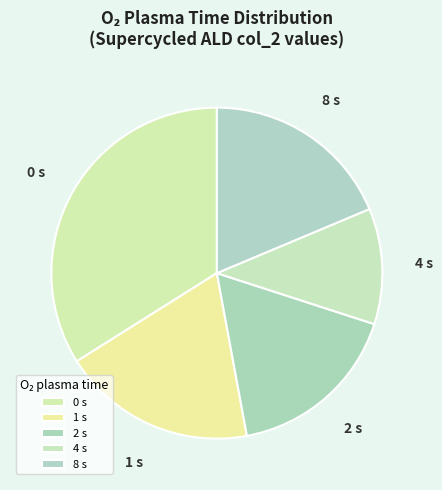

How many slices are in this pie chart?

5